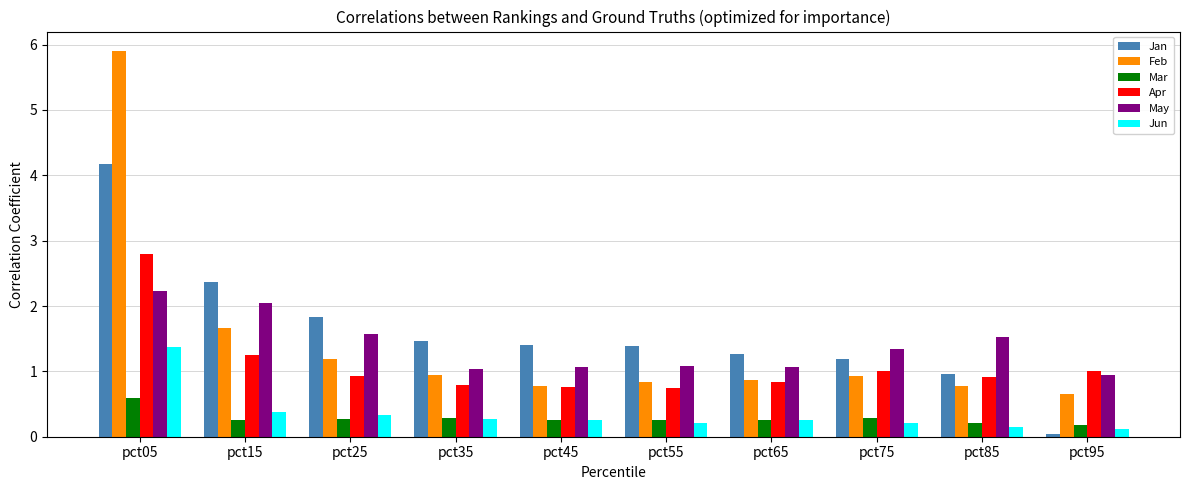

Which series has the largest total across all categories?

Jan